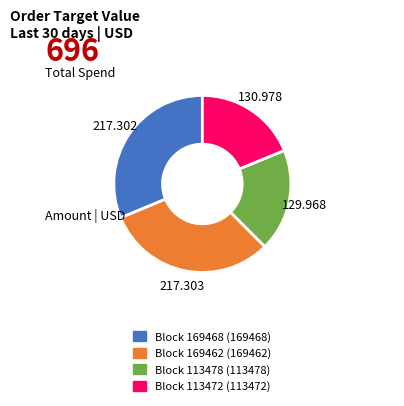

Combined, do Block 169462 (169462) and Block 169468 (169468) account for over 50%?

Yes